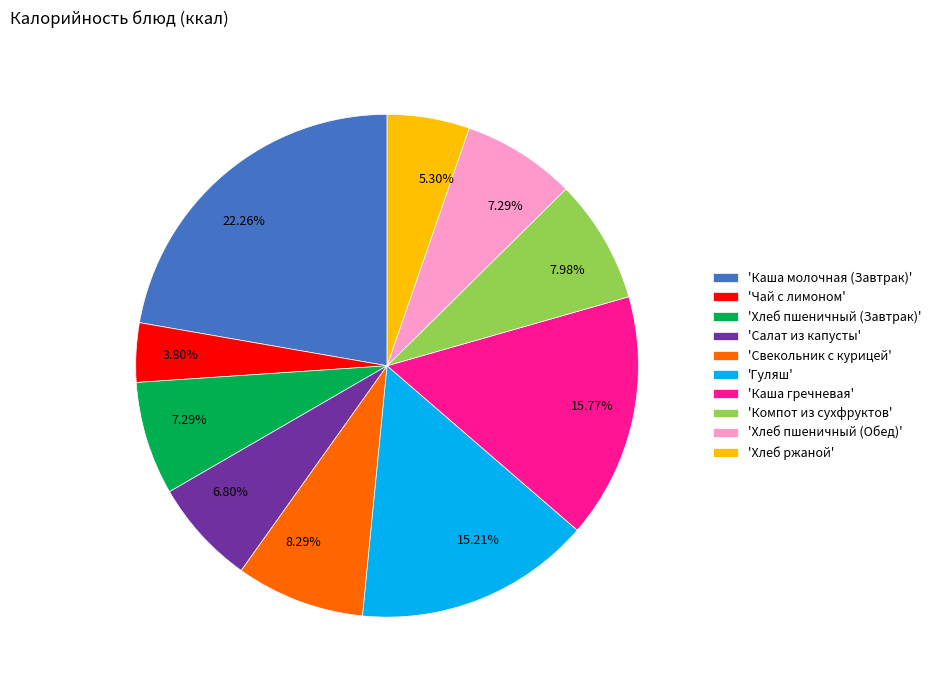

How many segments does this pie chart have?

10